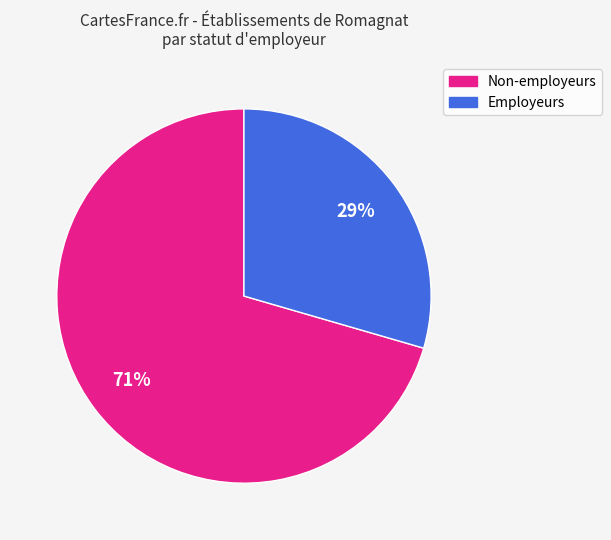

To the nearest percent, what is the average slice percentage?

50%